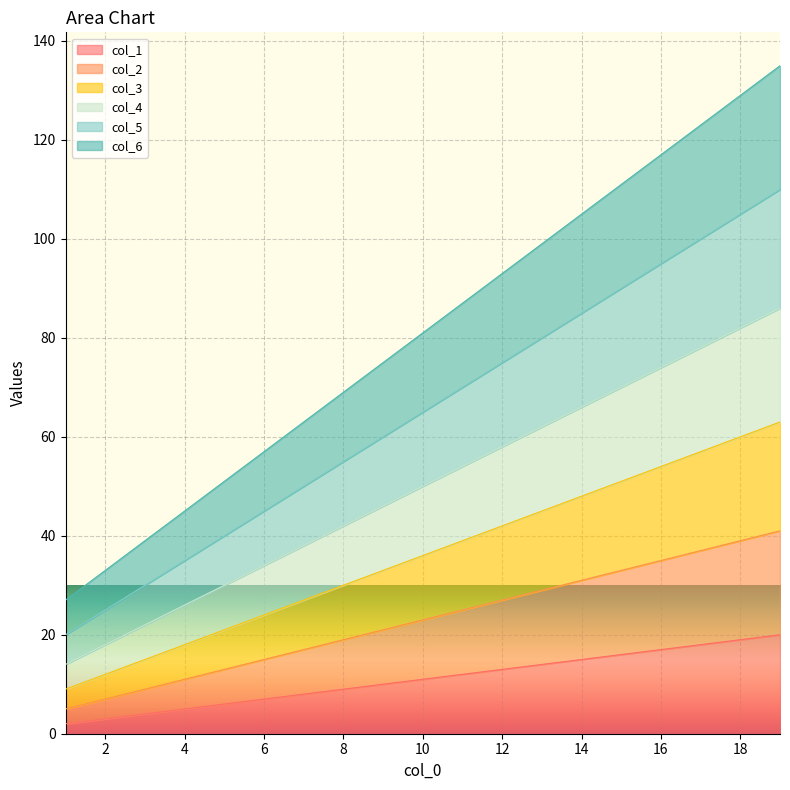

Between 1 and 13, which series saw the biggest shift?

col_6